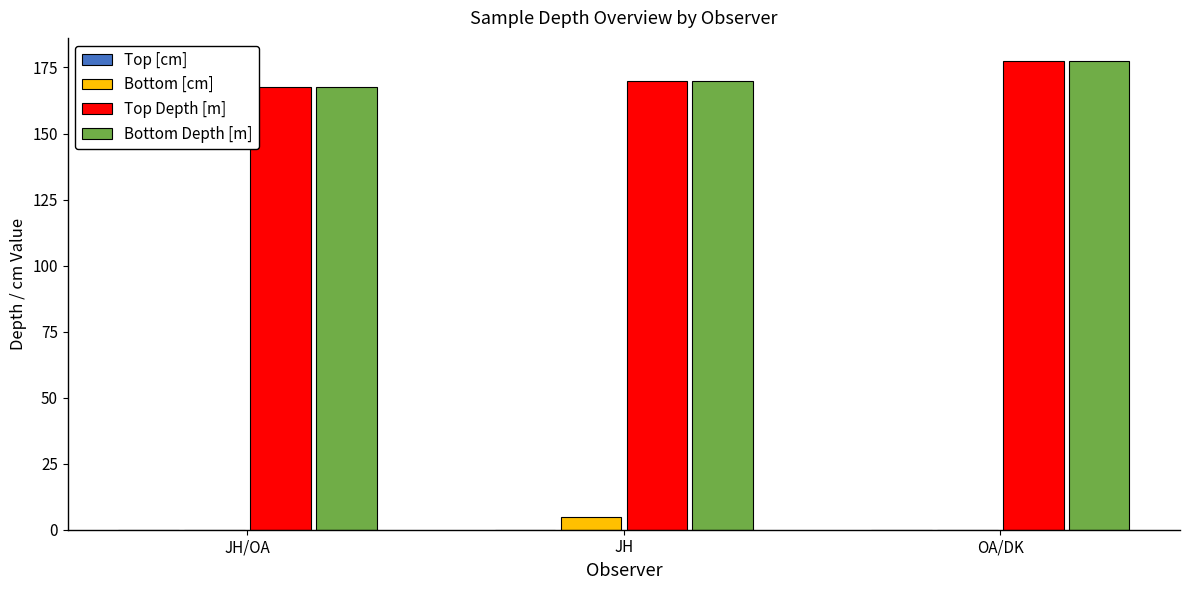

What is the sum of all Bottom [cm] values?

5.0